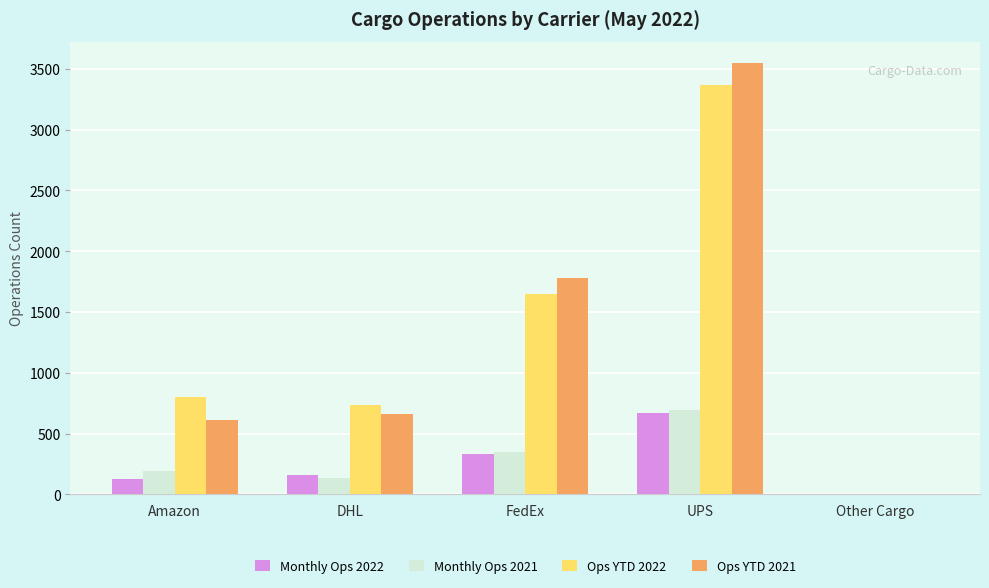

Count the number of data series in this chart.

4